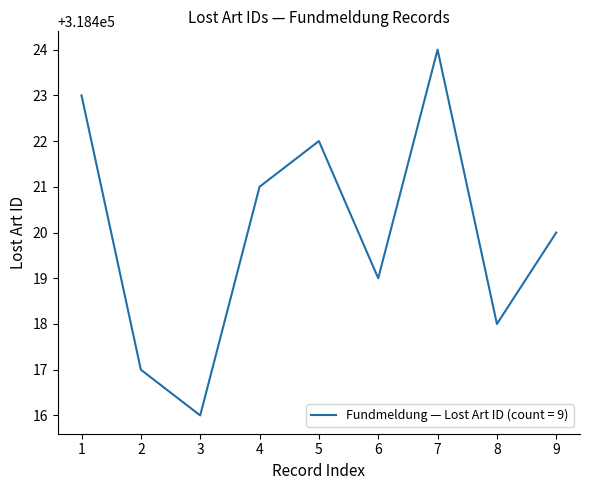

What is the difference between the maximum and minimum values?

8